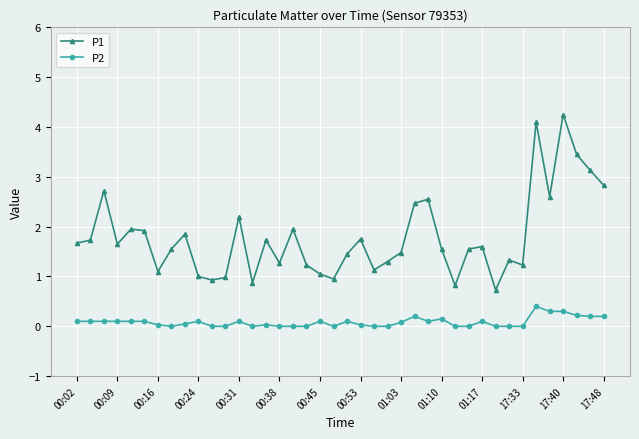

Is this an area chart (filled region under the line)?

No